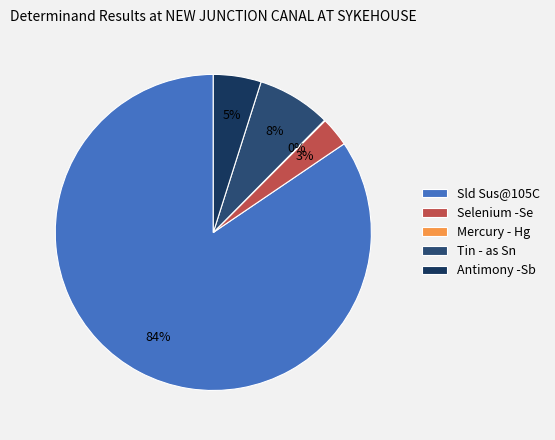

Between Sld Sus@105C and Tin - as Sn, which is larger?

Sld Sus@105C